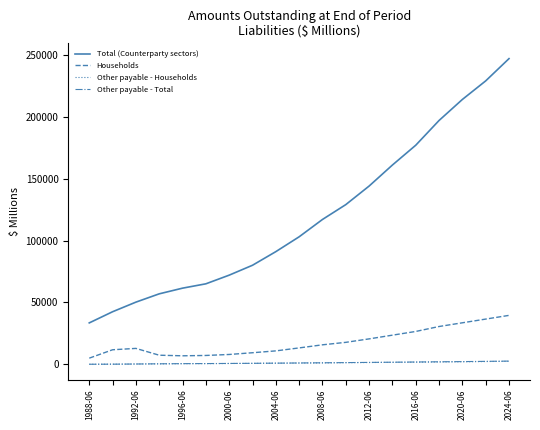

Which series has the largest range (max minus min)?

Total (Counterparty sectors)